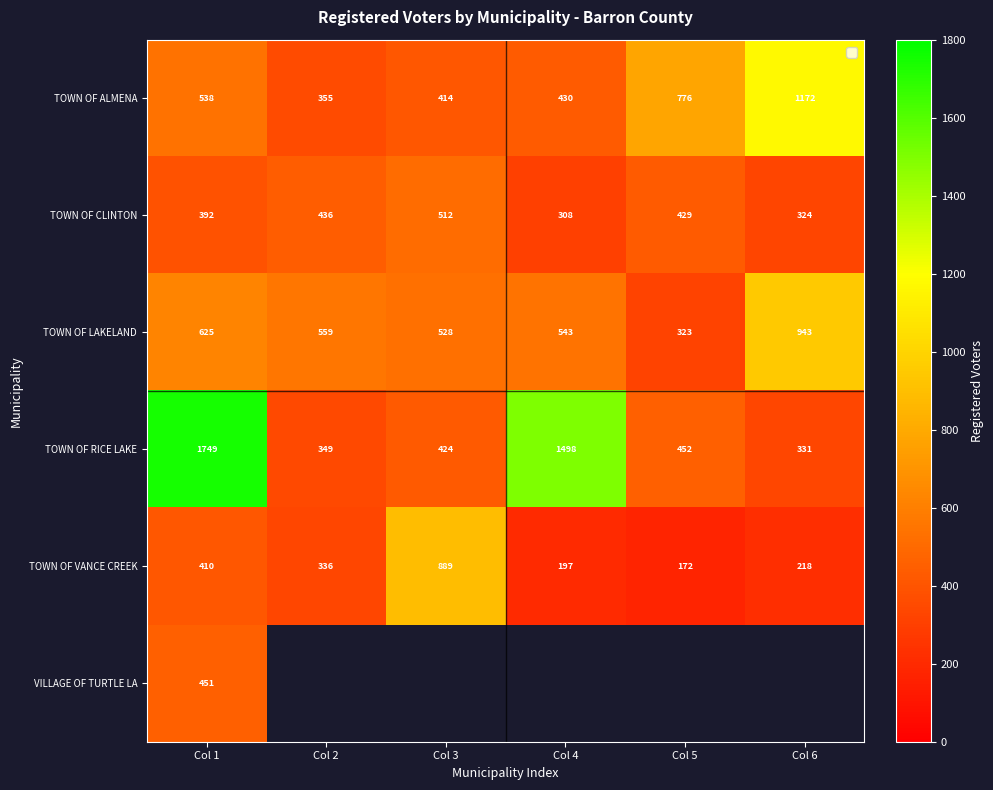

At how many categories does at least one series exceed 1392?

2